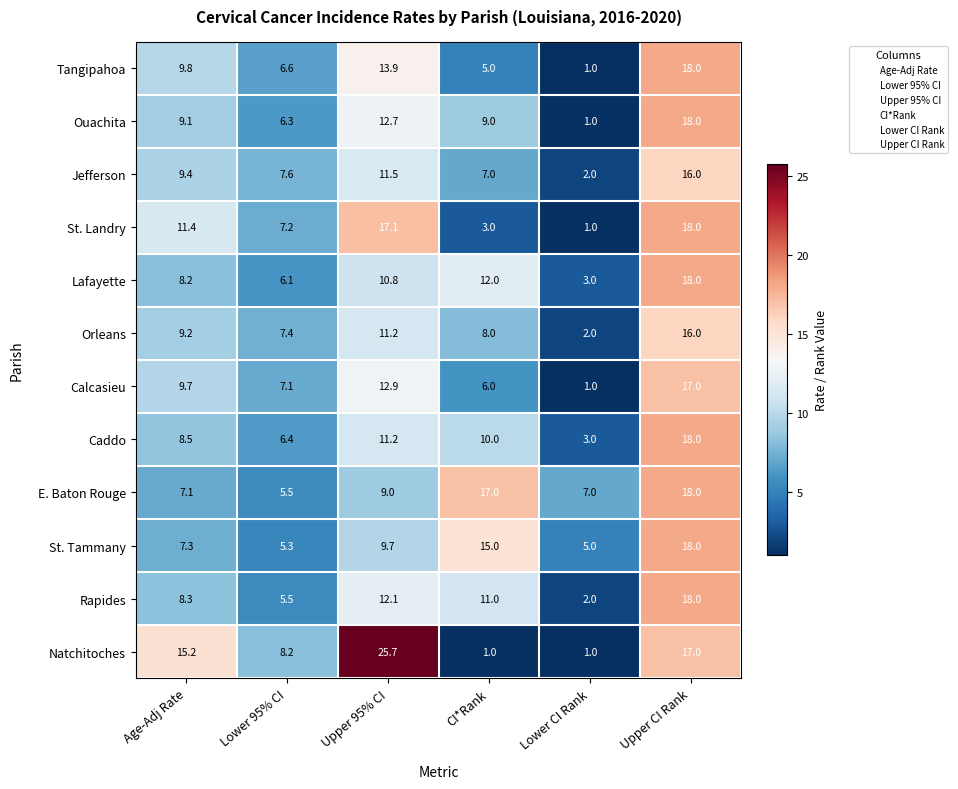

Count the number of data series in this chart.

12